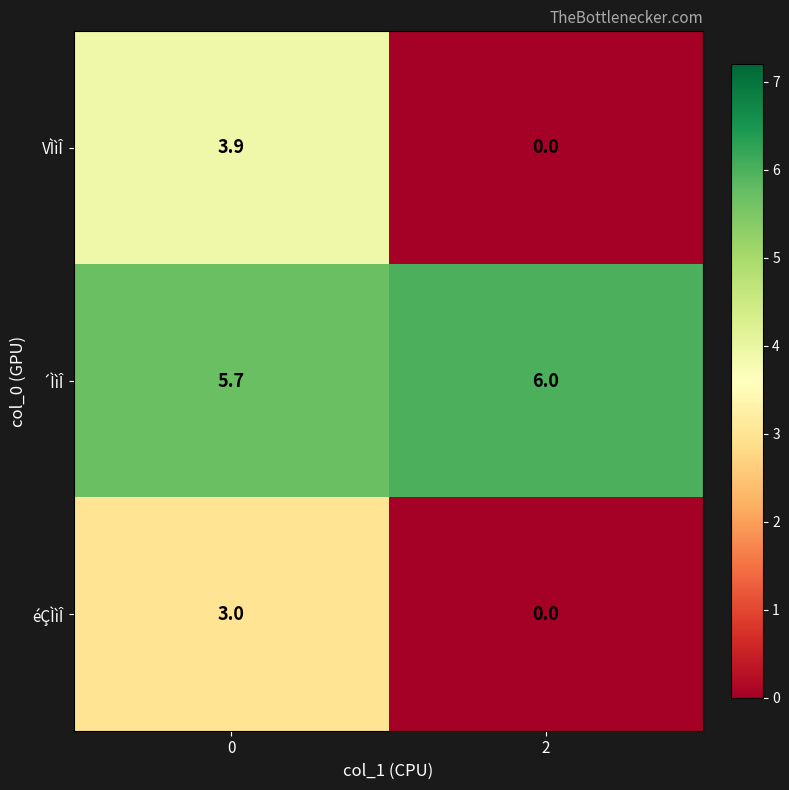

Read the ´ÌìÎ value at 0.

5.7